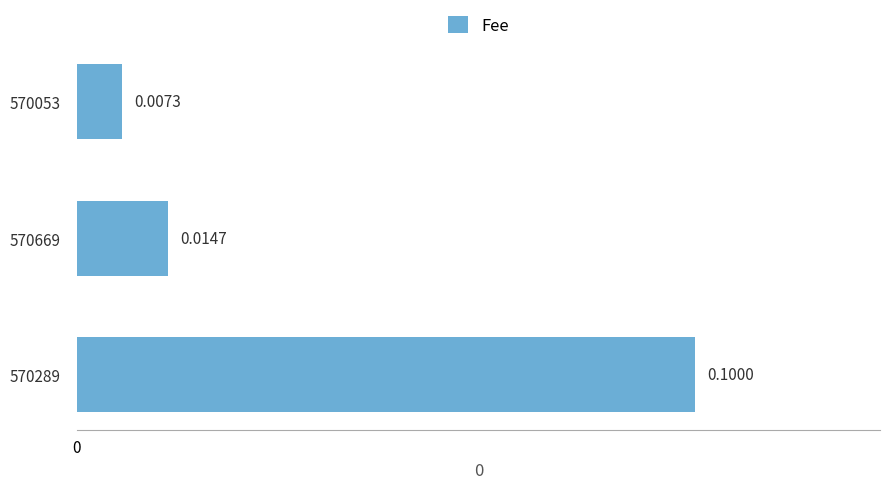

Between 570289 and 570053, which is larger?

570289